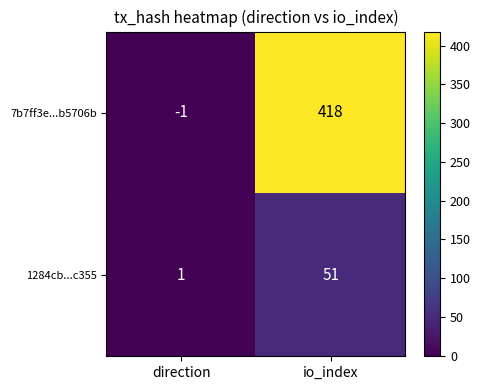

Where is 1284cb...c355 nearest to the value 26?

direction